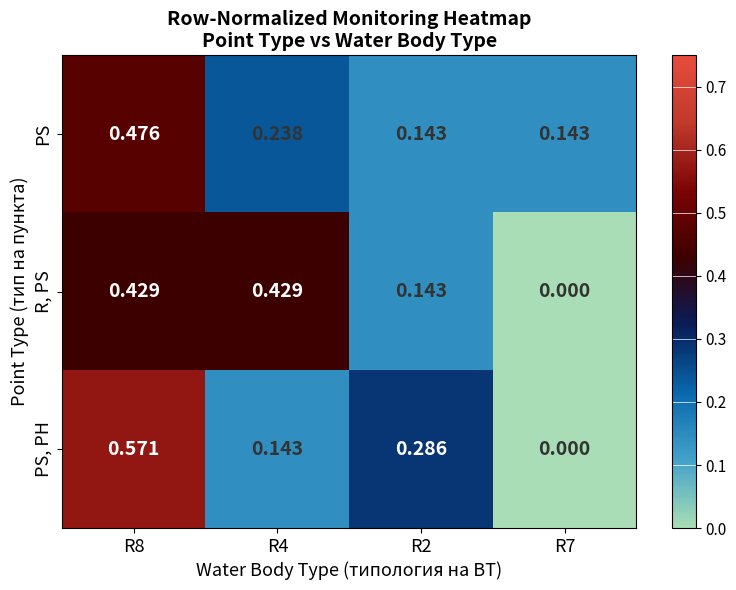

At which category does the chart reach its minimum across all series?

R7